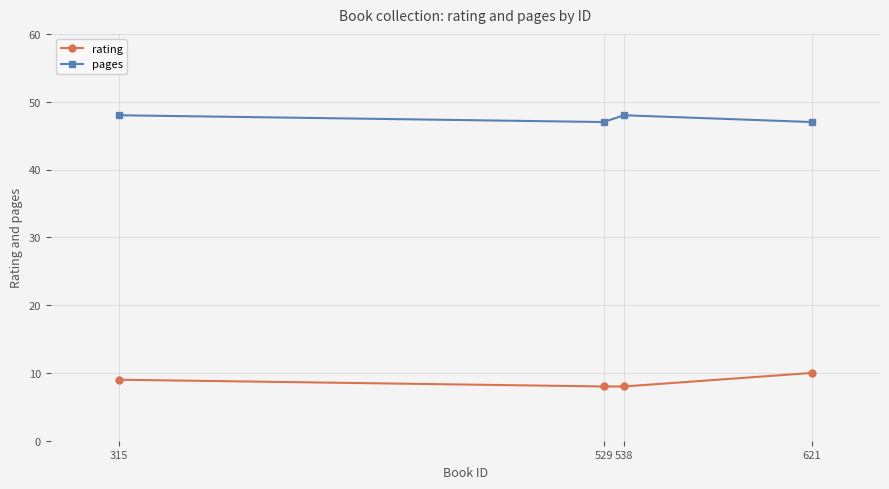

What is the minimum value shown in the chart?

8